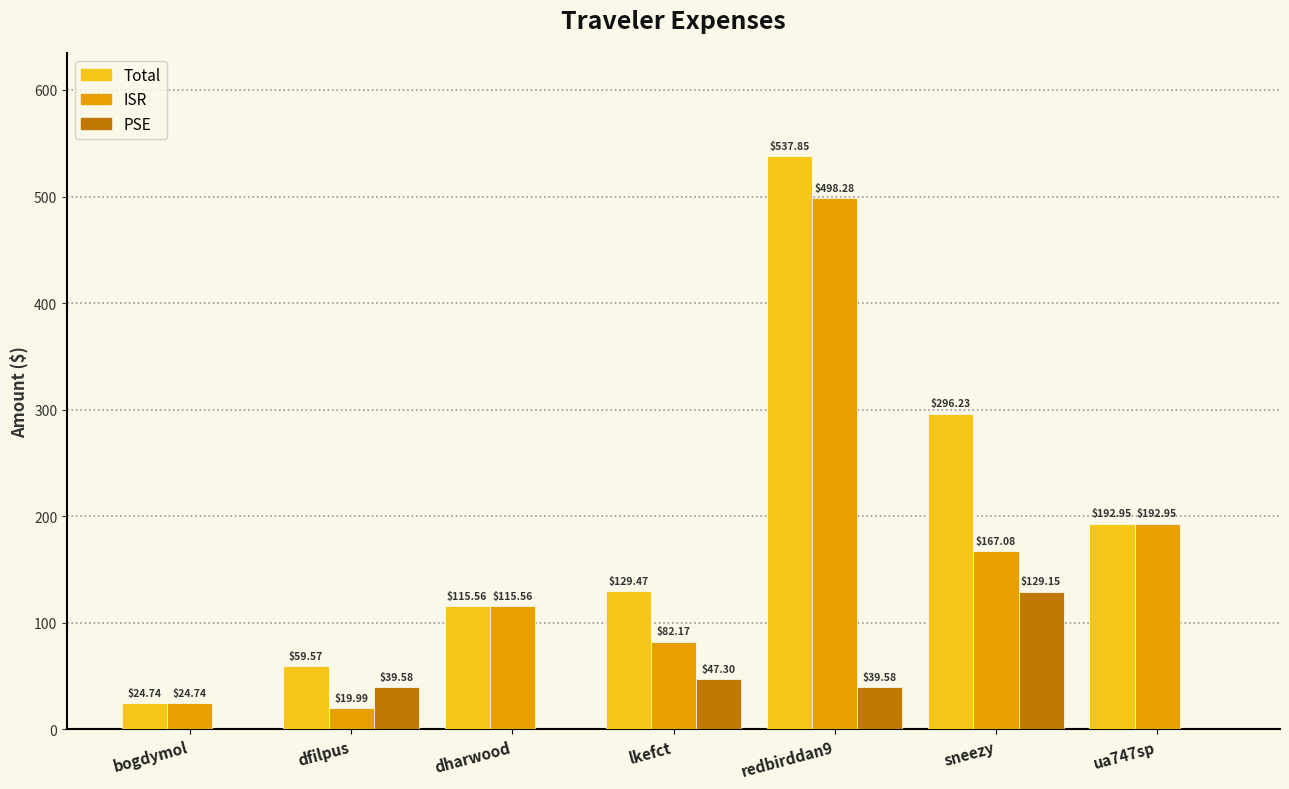

What is the sum of the ISR values at bogdymol and dfilpus?

44.7